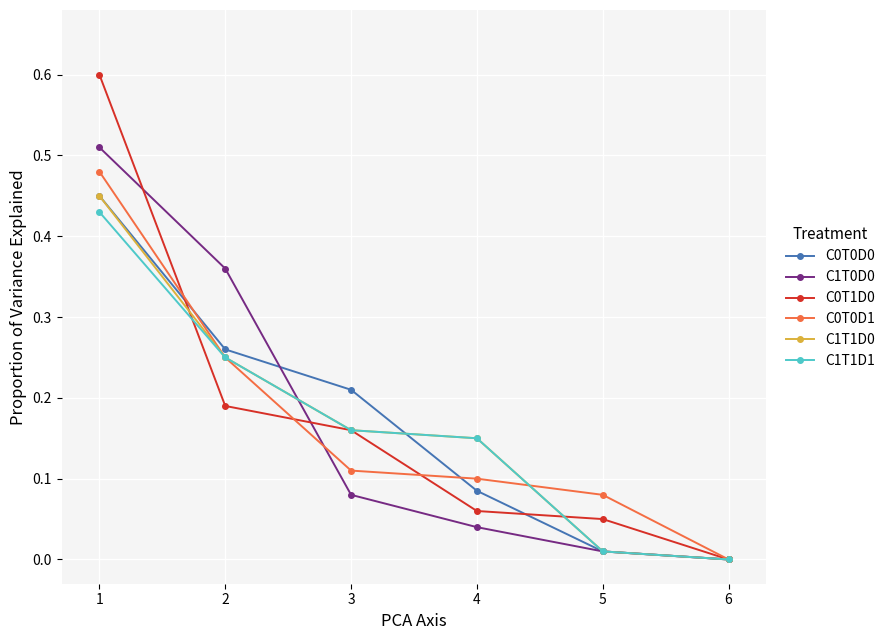

Is it true that C1T1D0 equals 0.0 at 6?

True